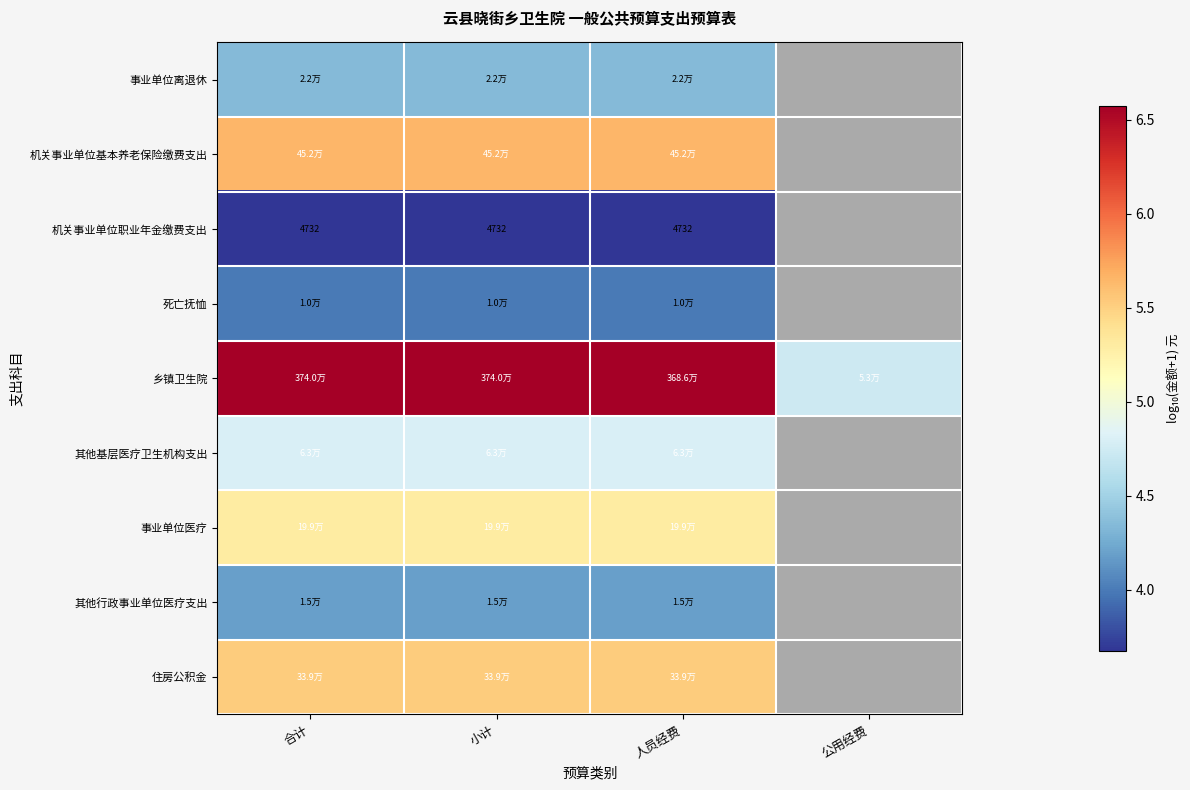

Is it true that 住房公积金 equals 2.0 at 合计?

False